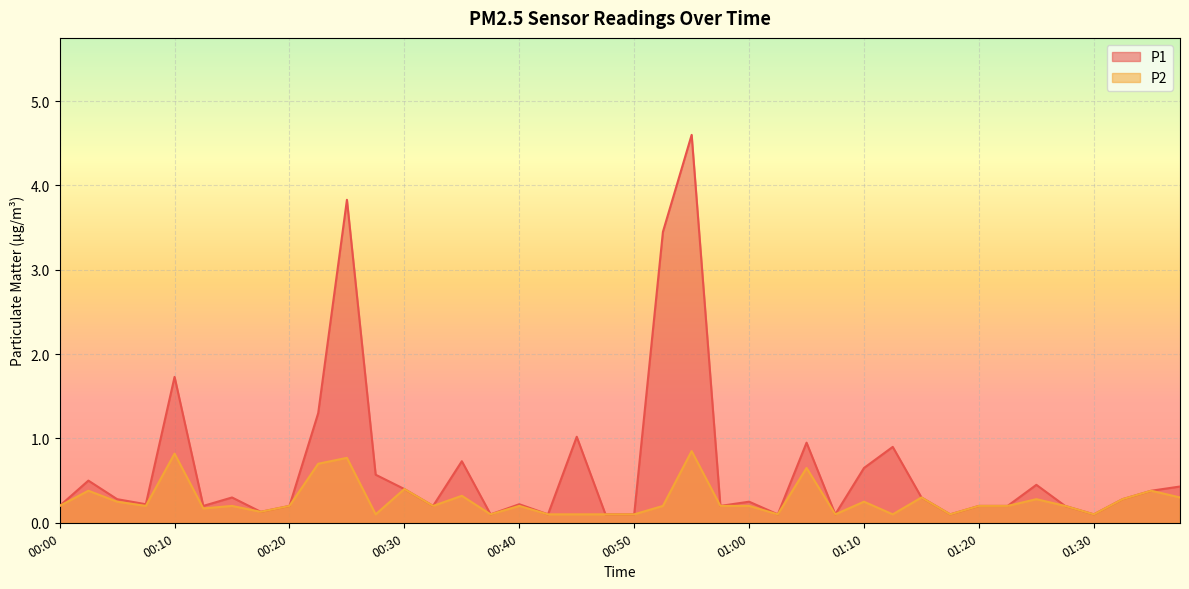

List the labels in order of P2 value, largest first.

00:55, 00:10, 00:25, 00:22, 01:05, 00:30, 00:02, 01:34, 00:35, 01:15, 01:37, 01:25, 01:32, 00:05, 01:10, 00:00, 00:07, 00:15, 00:20, 00:33, 00:40, 00:53, 00:58, 01:00, 01:20, 01:22, 01:27, 00:12, 00:17, 00:27, 00:38, 00:43, 00:45, 00:48, 00:50, 01:03, 01:07, 01:12, 01:17, 01:30